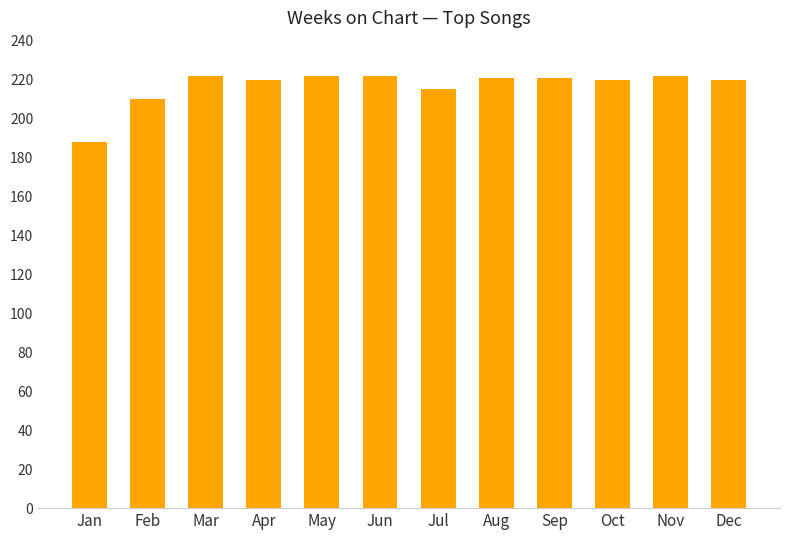

What is the ratio of the value at Jul to the value at Jun?

1.0